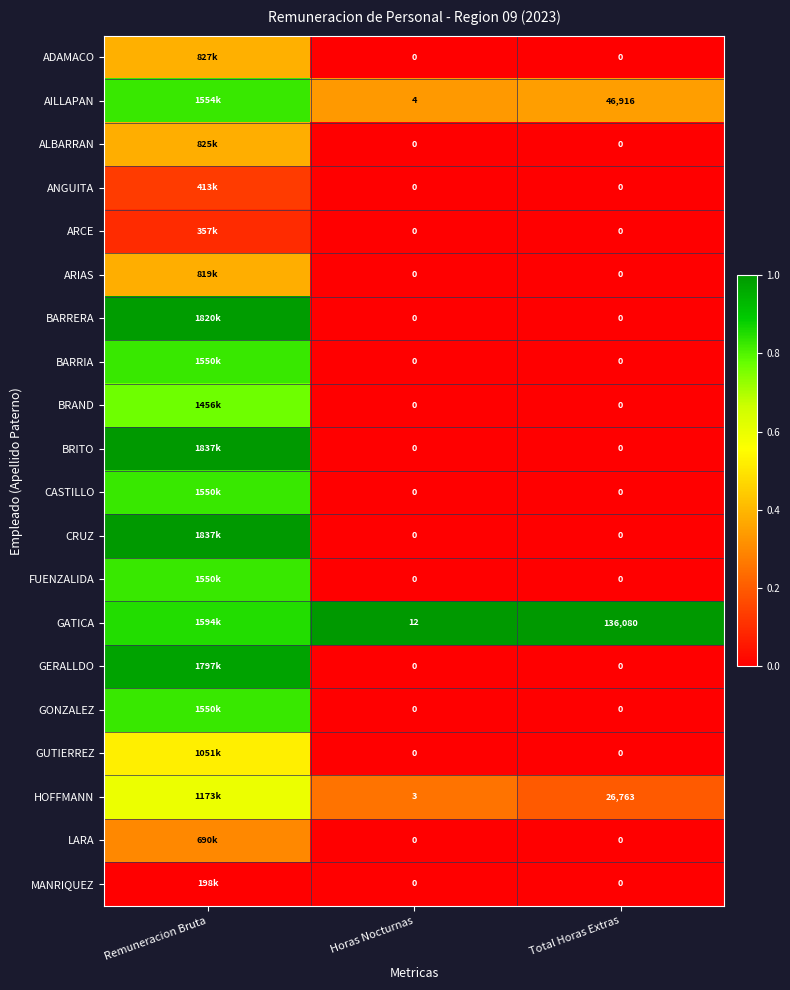

What is the spread (max minus min) of values at Remuneracion Bruta?

1.0